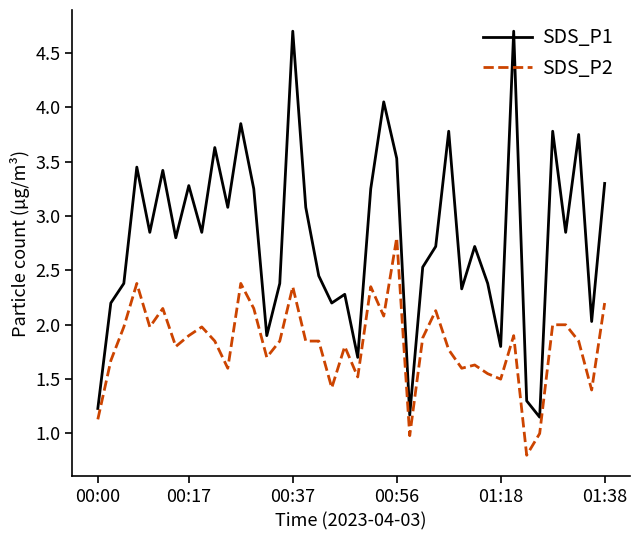

At how many categories does at least one series exceed 3?

17